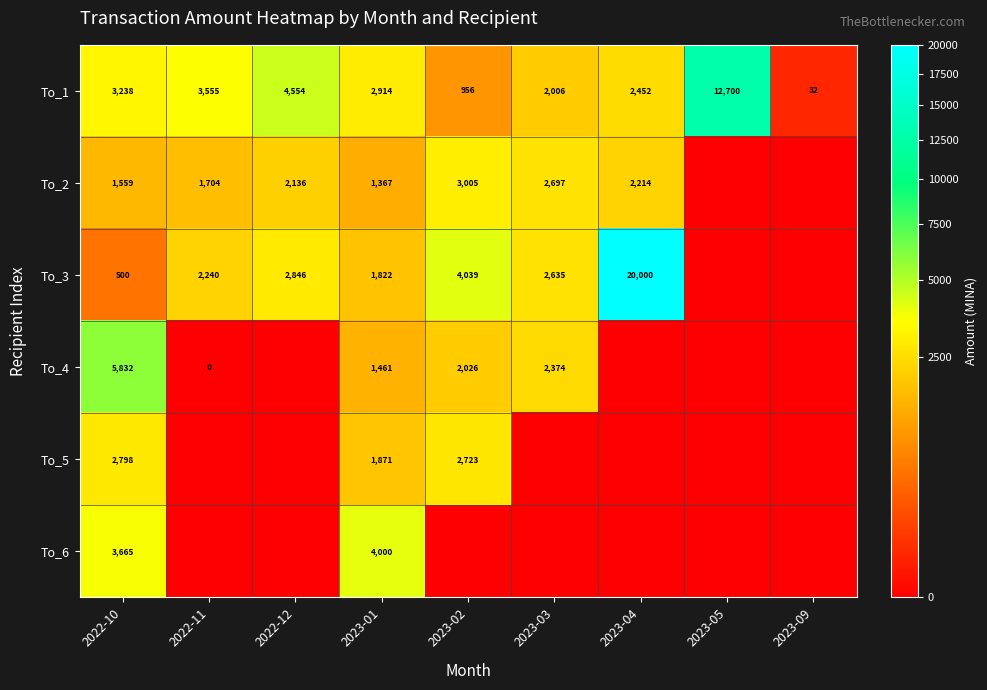

The value of To_3 at 2022-10 is 887. True or false?

False